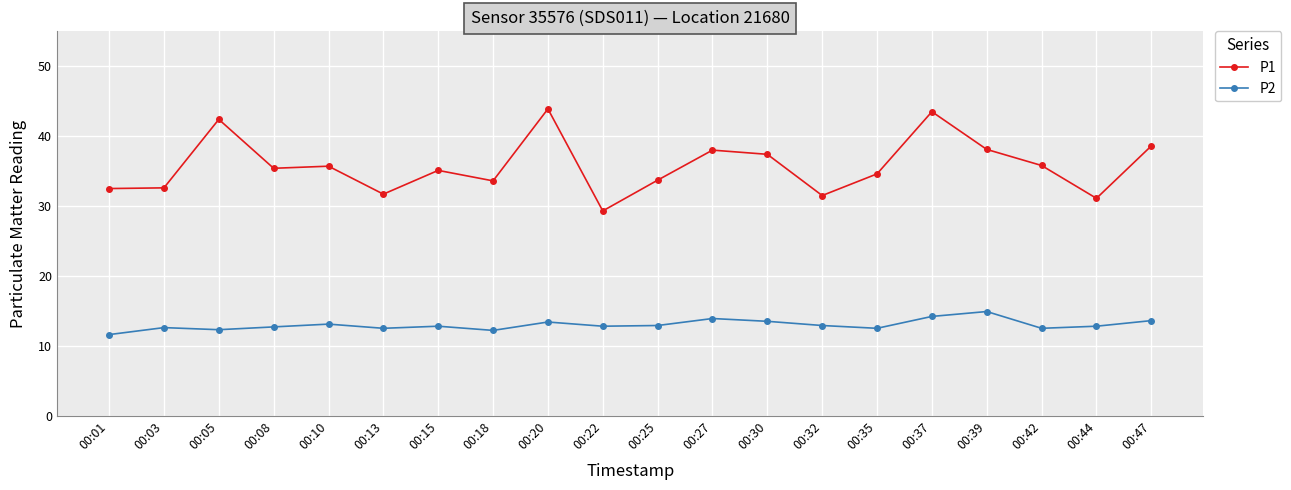

What is the difference between the second highest and second lowest values in the P2 series?

2.0